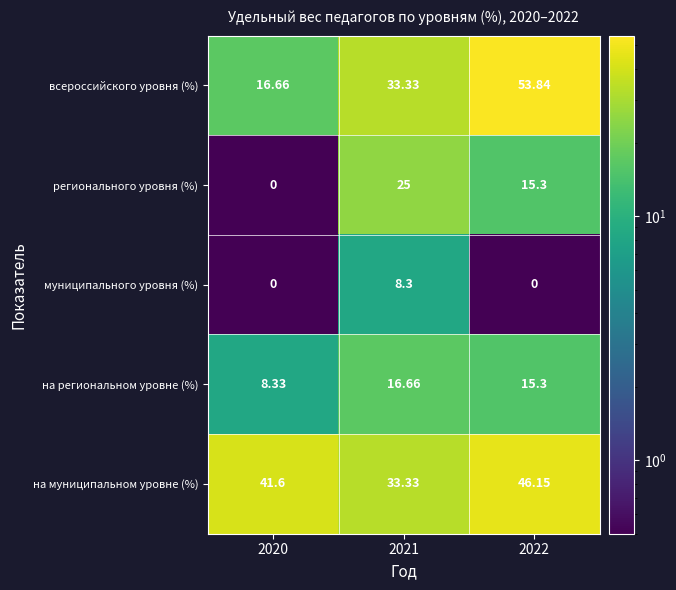

Which series has the widest spread of values?

всероссийского уровня (%)